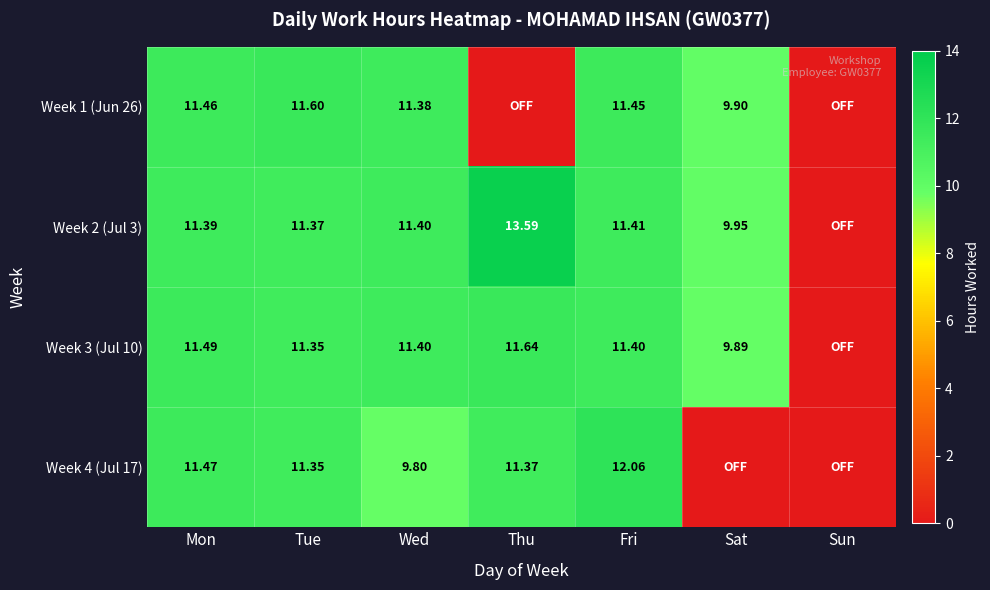

Is the value of Week 2 (Jul 3) at Tue greater than the value of Week 1 (Jun 26) at Mon?

No